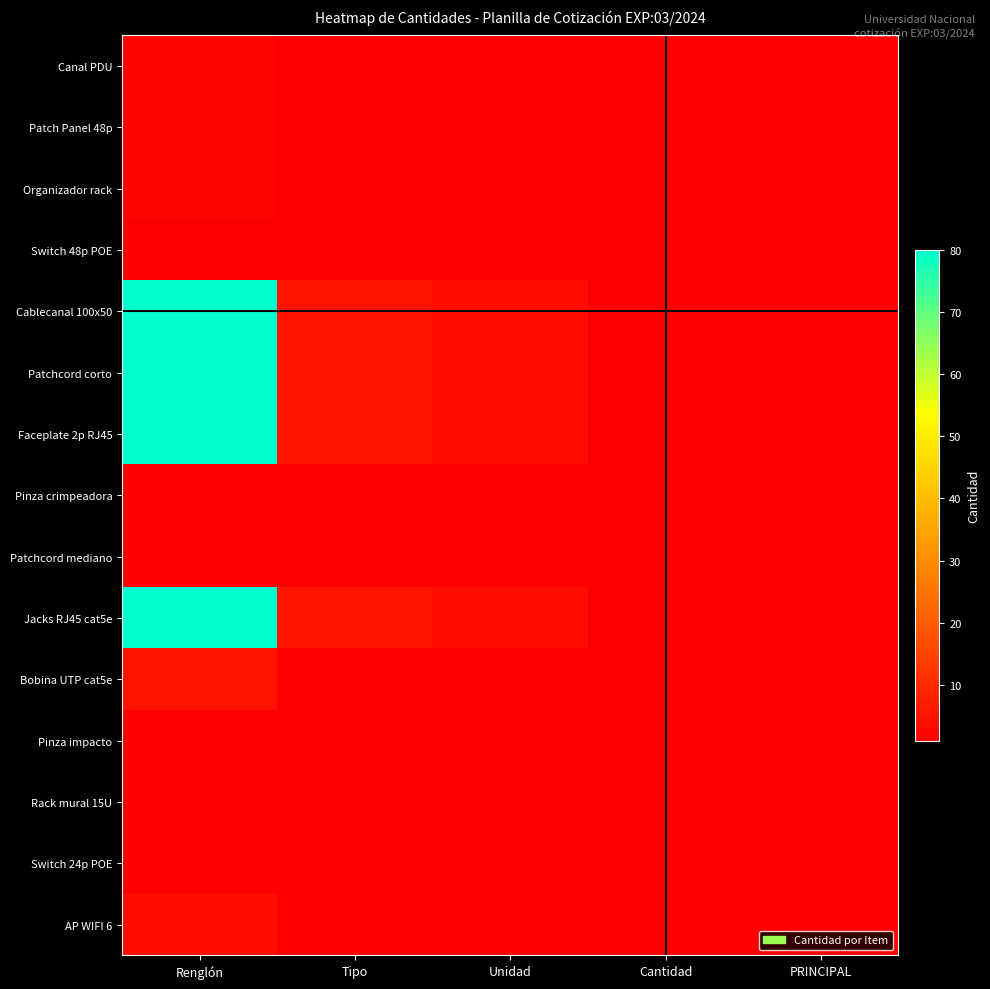

What is the total value across all series at Renglón?

341